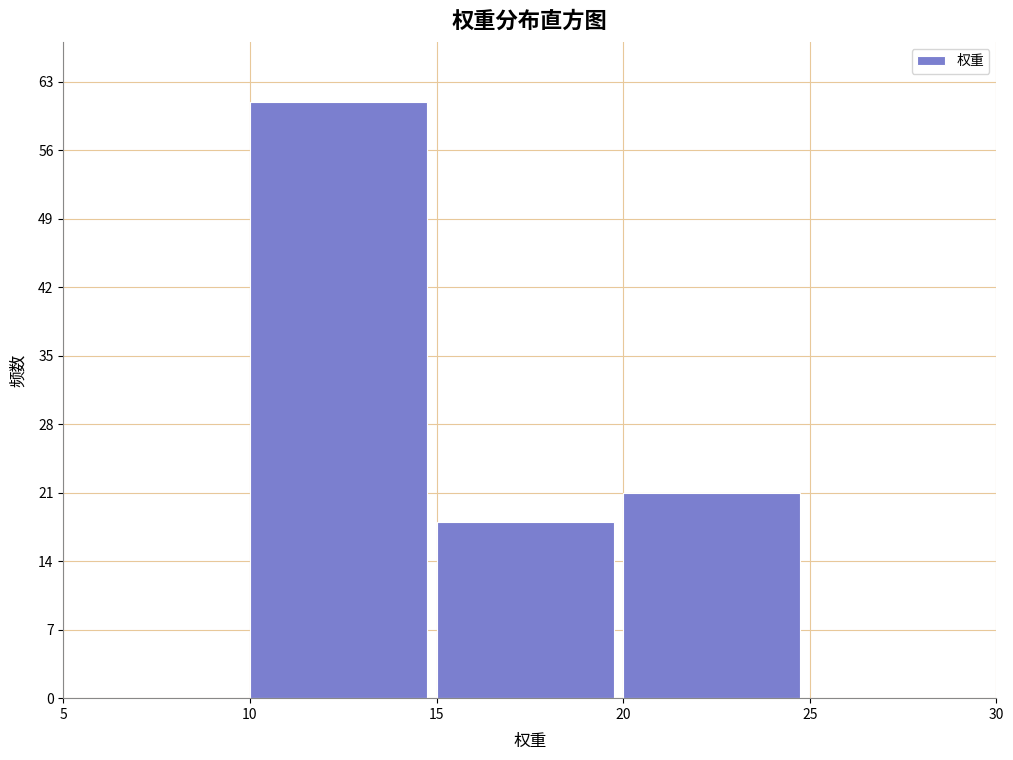

Reading left to right, transcribe this chart: for each bar, give the range it covers on the x-axis and its height. The values are not printed on the chart, so give them approximately, as read against the axis.

5 to 10: 0
10 to 15: 61
15 to 20: 18
20 to 25: 21
25 to 30: 0